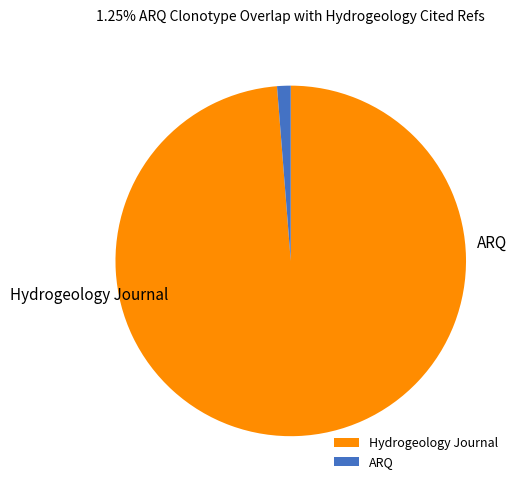

Is there a majority slice in this chart?

Yes